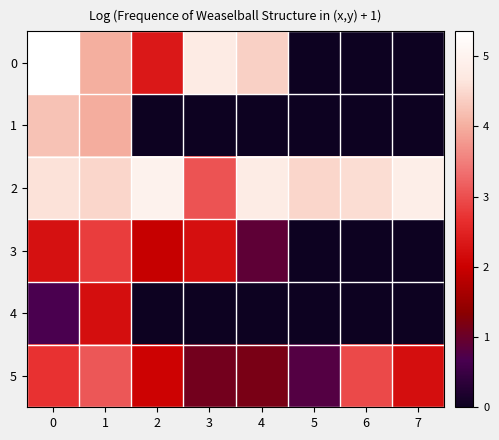

At which category is the sum across all series the highest?

1